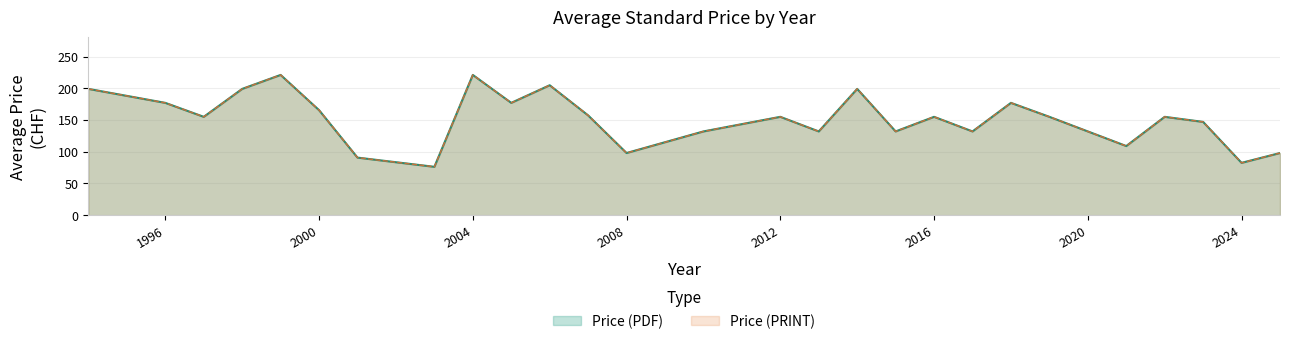

How many data points in Price (PDF) are above 155?

11